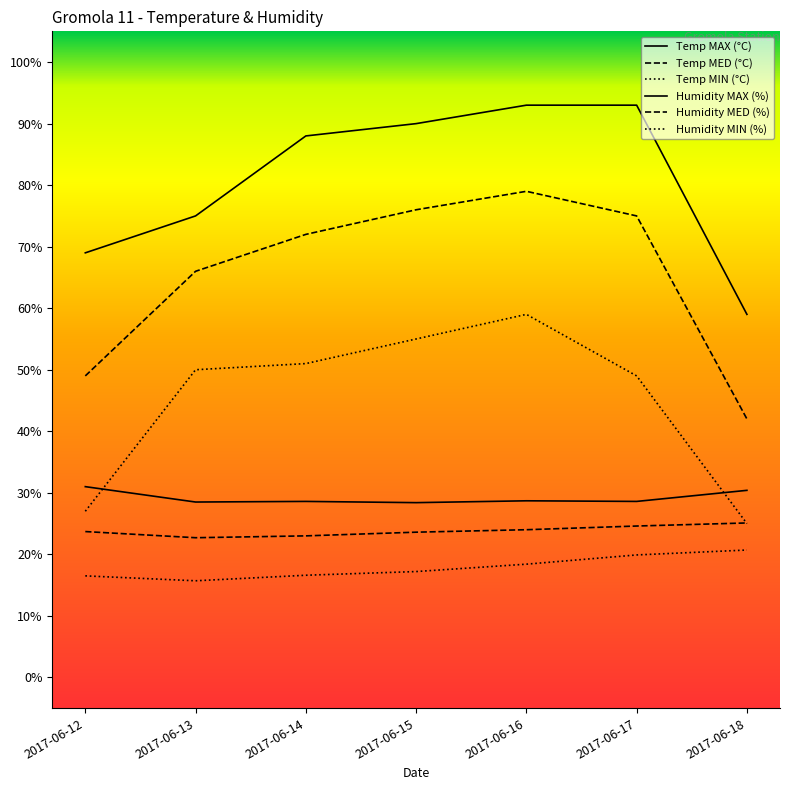

How many lines are shown in the chart?

6